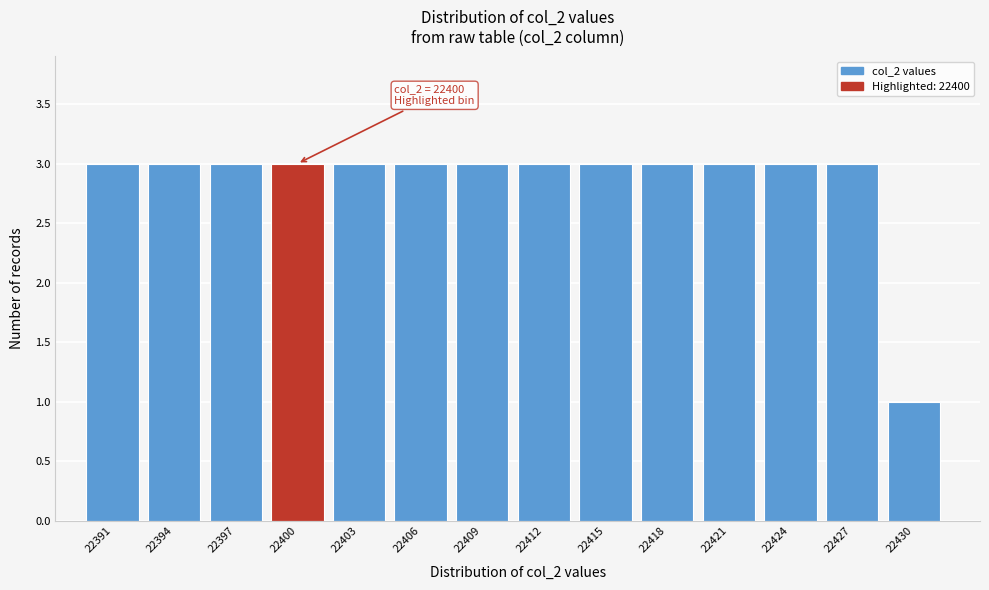

Reading left to right, list all the values displayed in this chart.

22391=3	22394=3	22397=3	22400=3	22403=3	22406=3	22409=3	22412=3	22415=3	22418=3	22421=3	22424=3	22427=3	22430=1